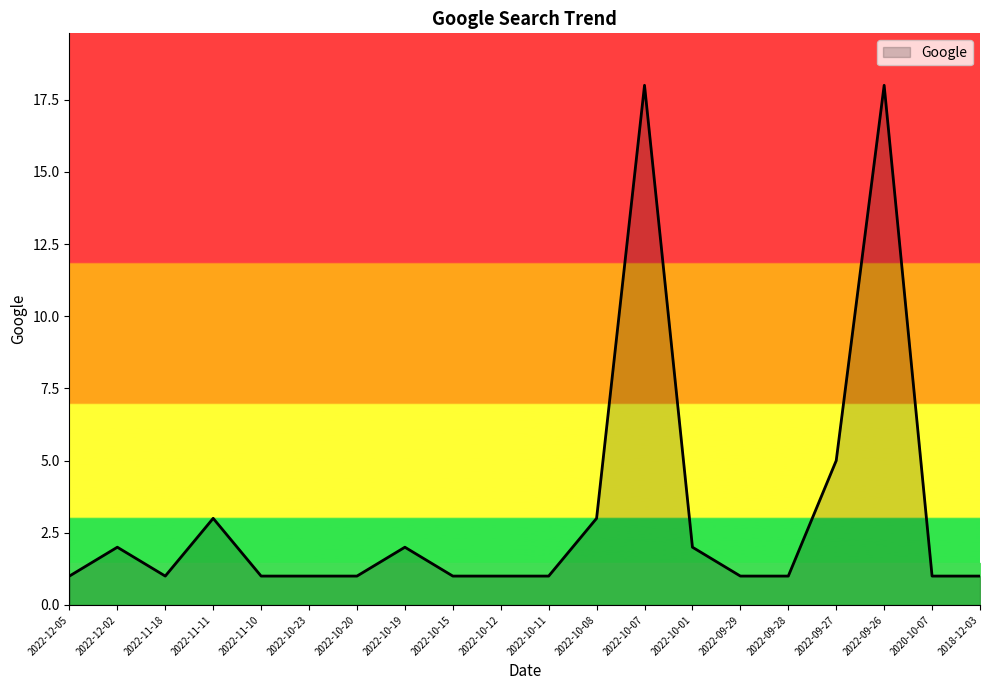

What is the greatest value displayed?

18